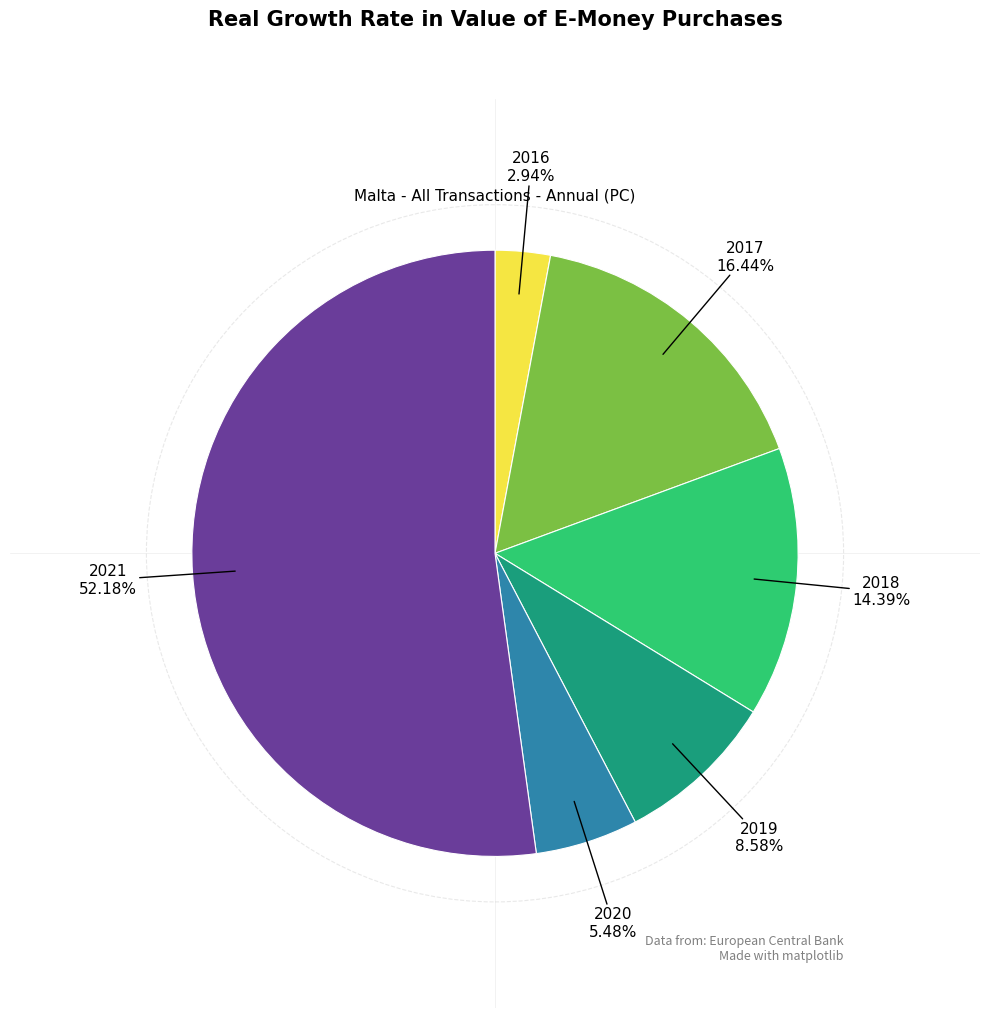

Is there a majority slice in this chart?

Yes